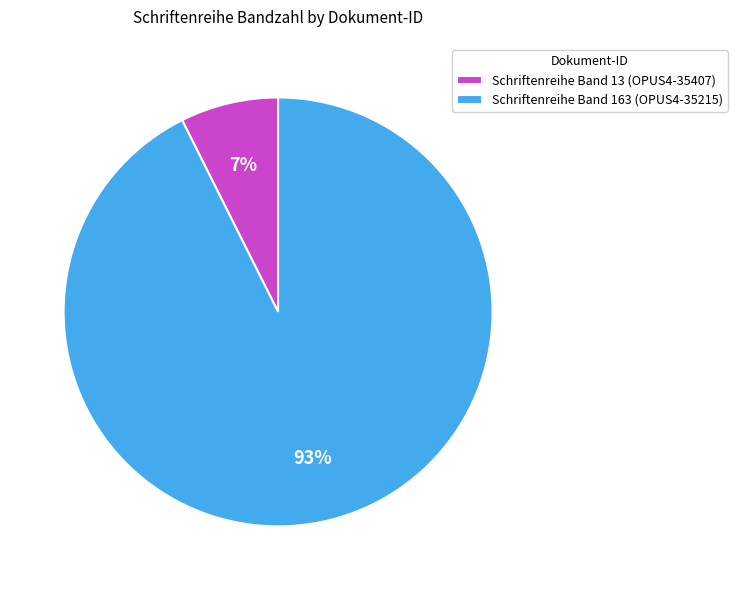

Between Schriftenreihe Band 163 (OPUS4-35215) and Schriftenreihe Band 13 (OPUS4-35407), which is larger?

Schriftenreihe Band 163 (OPUS4-35215)